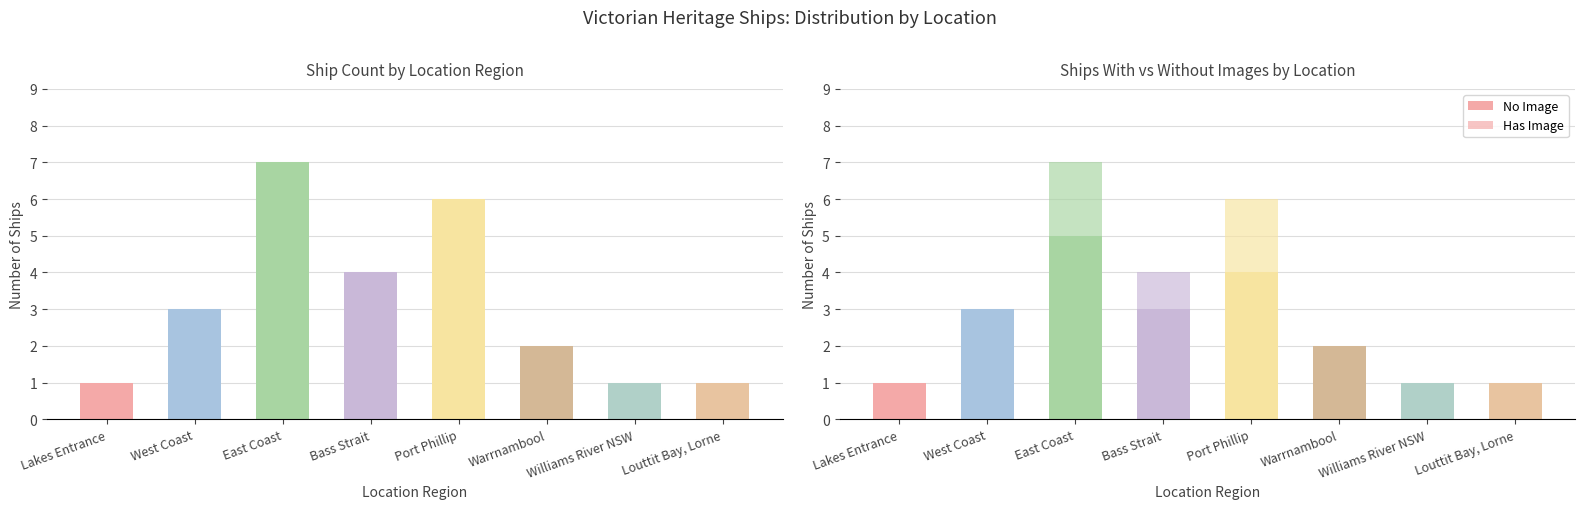

Reading left to right, list all the values displayed in this chart.

Ship Count: Lakes Entrance=1	West Coast=3	East Coast=7	Bass Strait=4	Port Phillip=6	Warrnambool=2	Williams River NSW=1	Louttit Bay, Lorne=1
No Image: Lakes Entrance=1	West Coast=3	East Coast=5	Bass Strait=3	Port Phillip=4	Warrnambool=2	Williams River NSW=1	Louttit Bay, Lorne=1
Has Image: Lakes Entrance=0	West Coast=0	East Coast=2	Bass Strait=1	Port Phillip=2	Warrnambool=0	Williams River NSW=0	Louttit Bay, Lorne=0